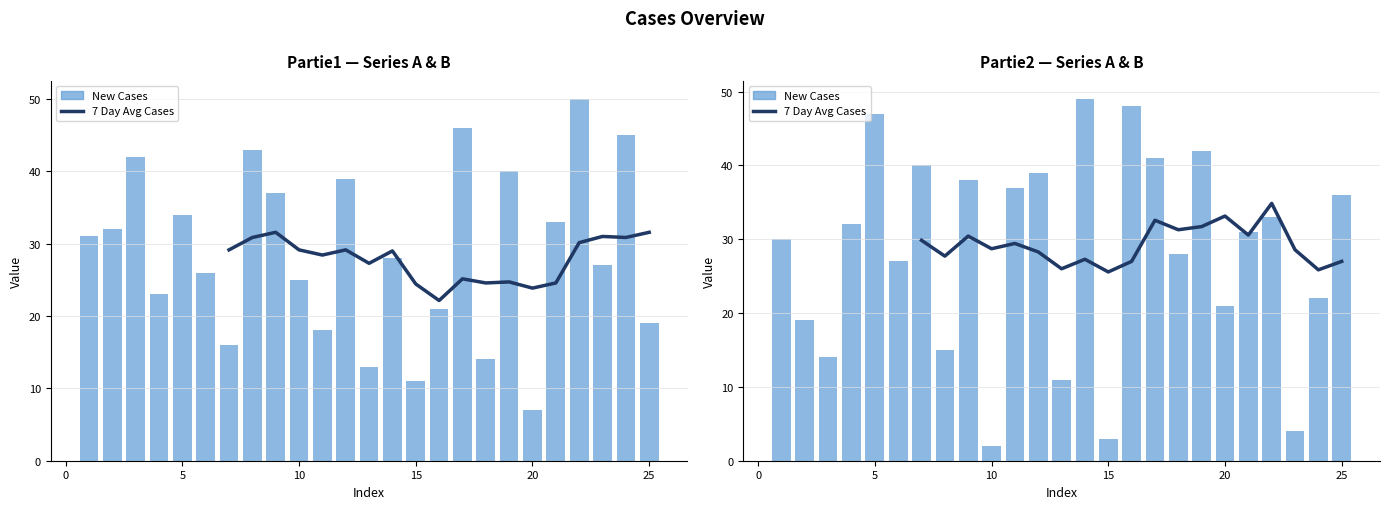

How many positive values does the A 7 Day Avg series have?

19